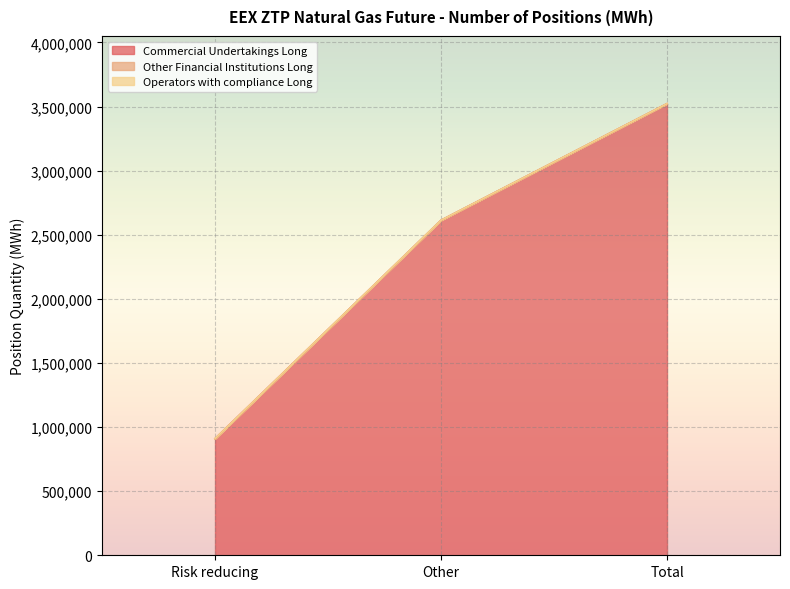

Reading left to right, what are all the values shown in this chart?

Commercial Undertakings Long: Risk reducing=909366	Other=2612995	Total=3522361
Other Financial Institutions Long: Risk reducing=0	Other=0	Total=0
Operators with compliance Long: Risk reducing=0	Other=0	Total=0